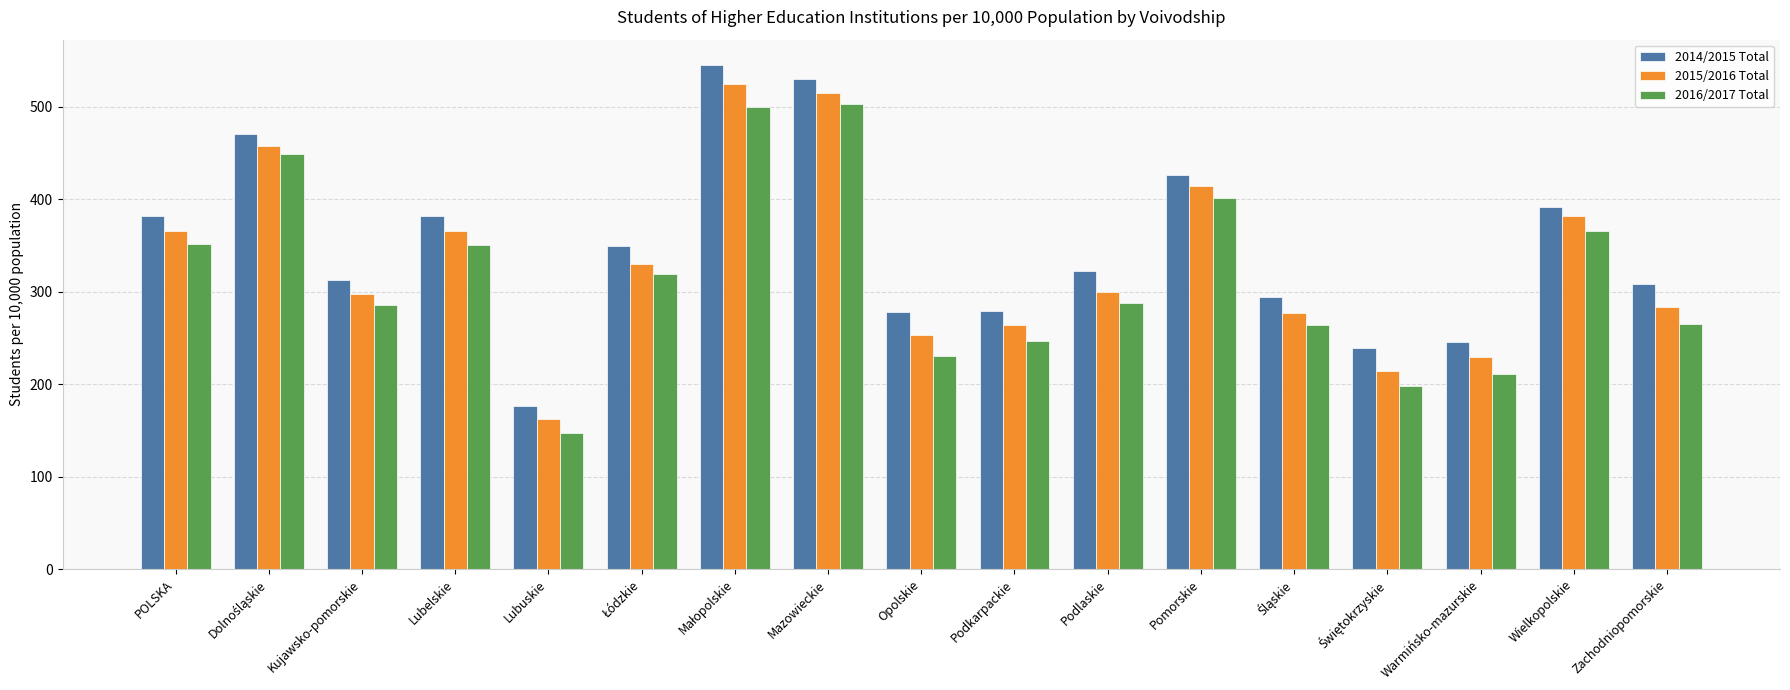

What is the total value across all series at Opolskie?

761